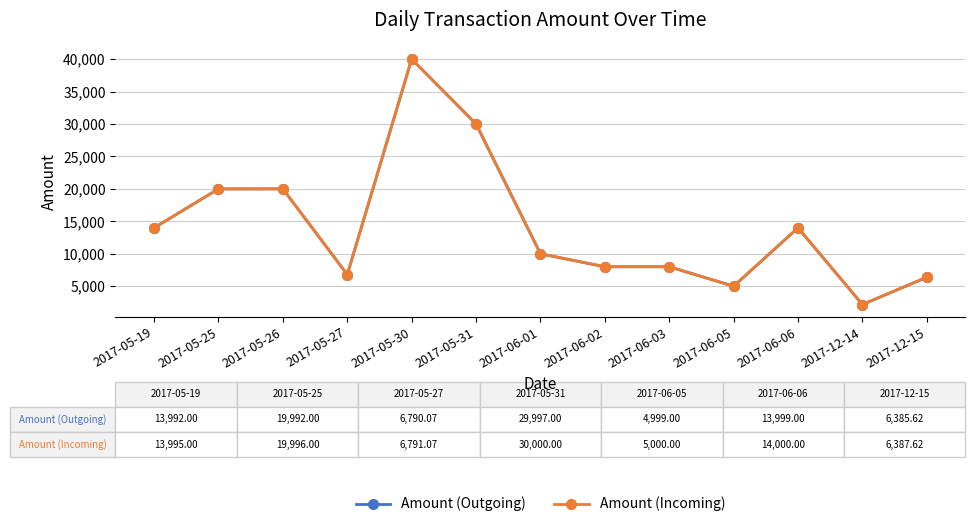

The value of Amount (Outgoing) at 2017-05-27 is 6790.1. True or false?

True